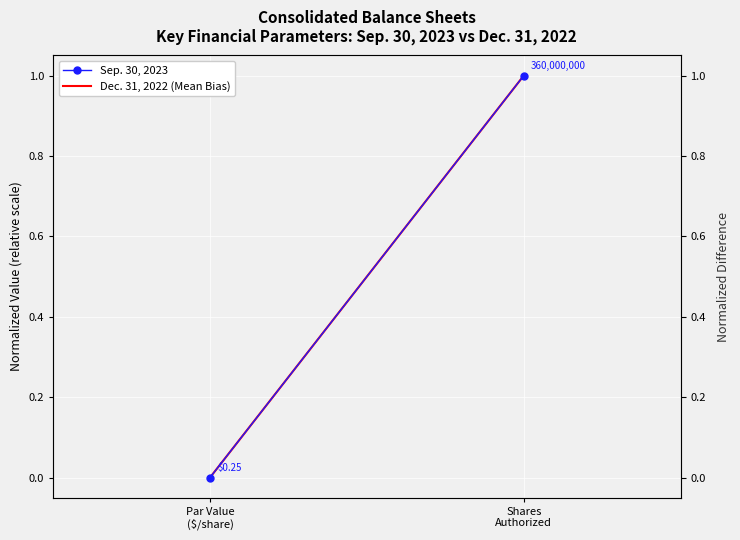

True or false: Sep. 30, 2023 has a value of 0.0 at Par Value
($/share).

True